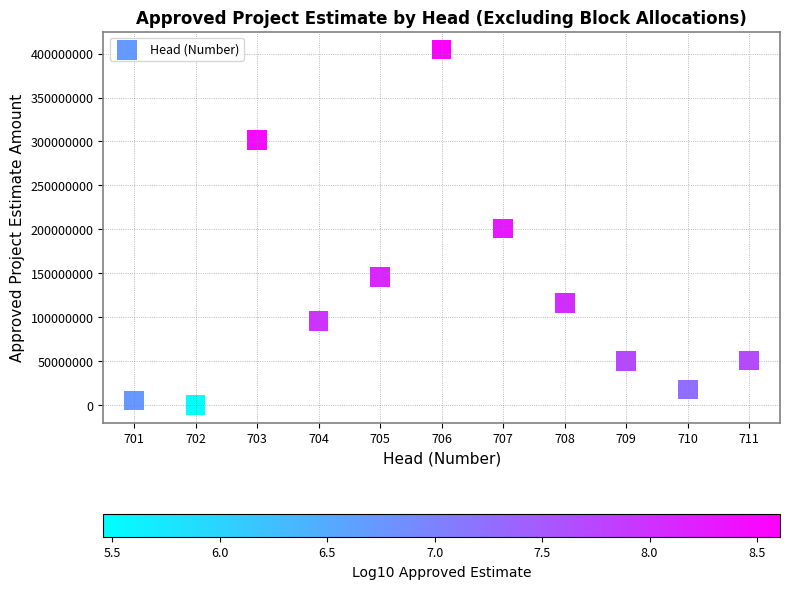

What is the range of Y values (max minus min)?

404303750